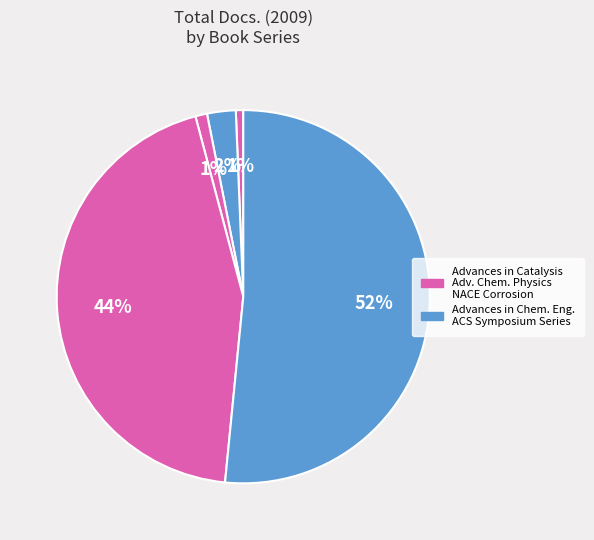

How many slices are in this pie chart?

5